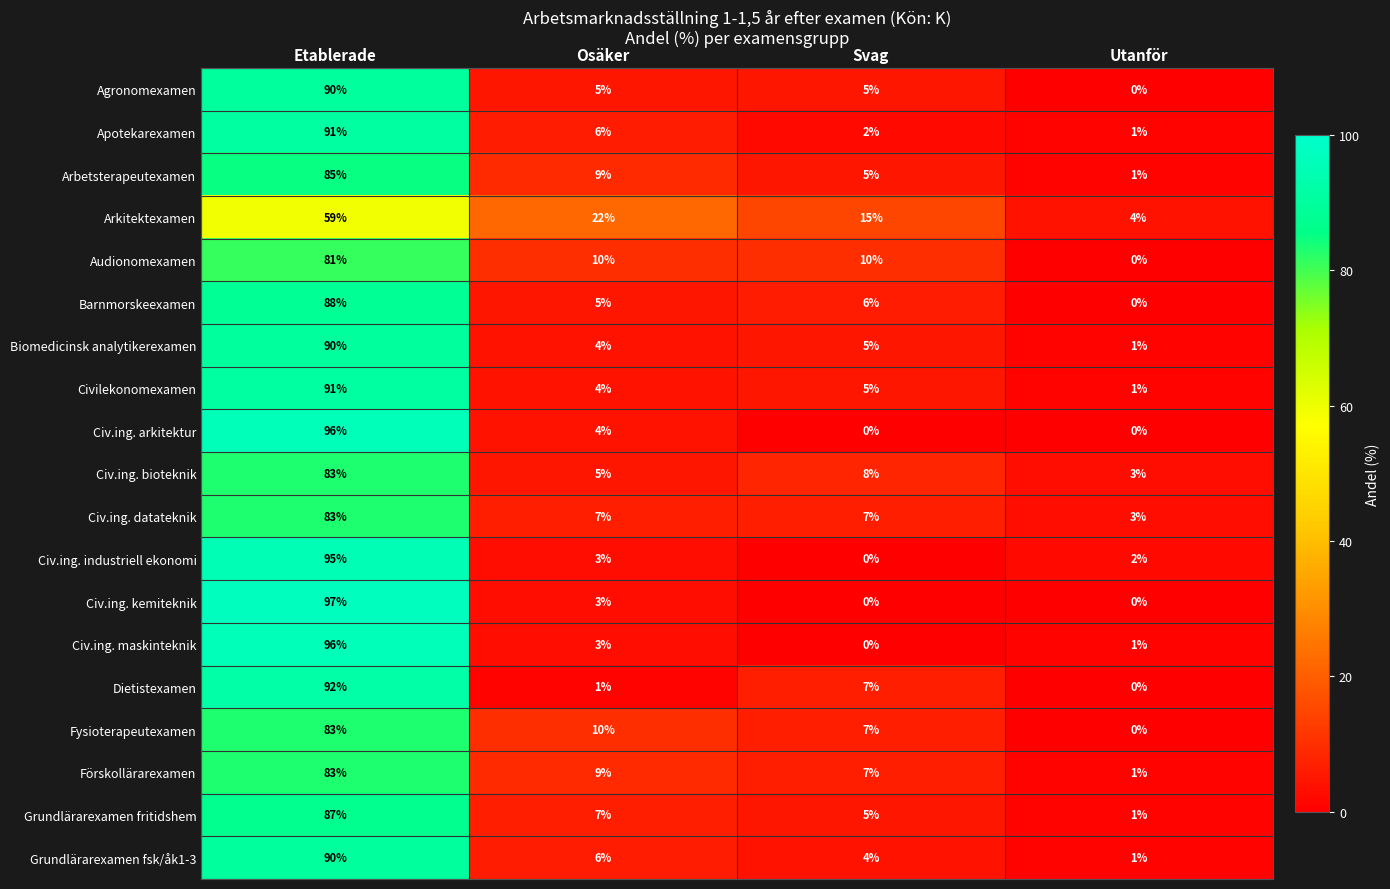

Where is Grundlärarexamen fsk/åk1-3 nearest to the value 45?

Osäker